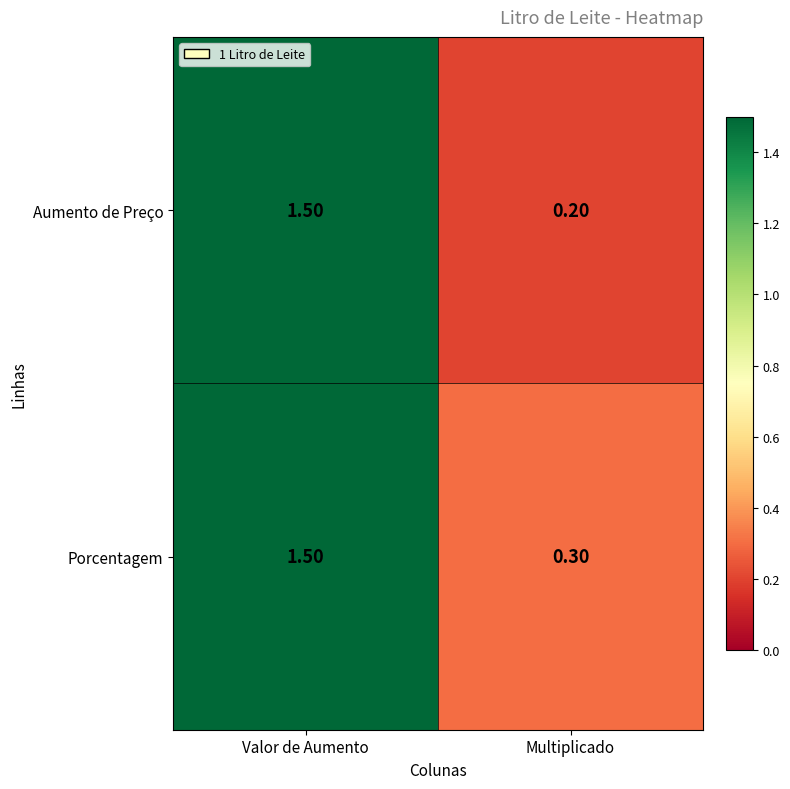

At how many categories does at least one series exceed 0?

2